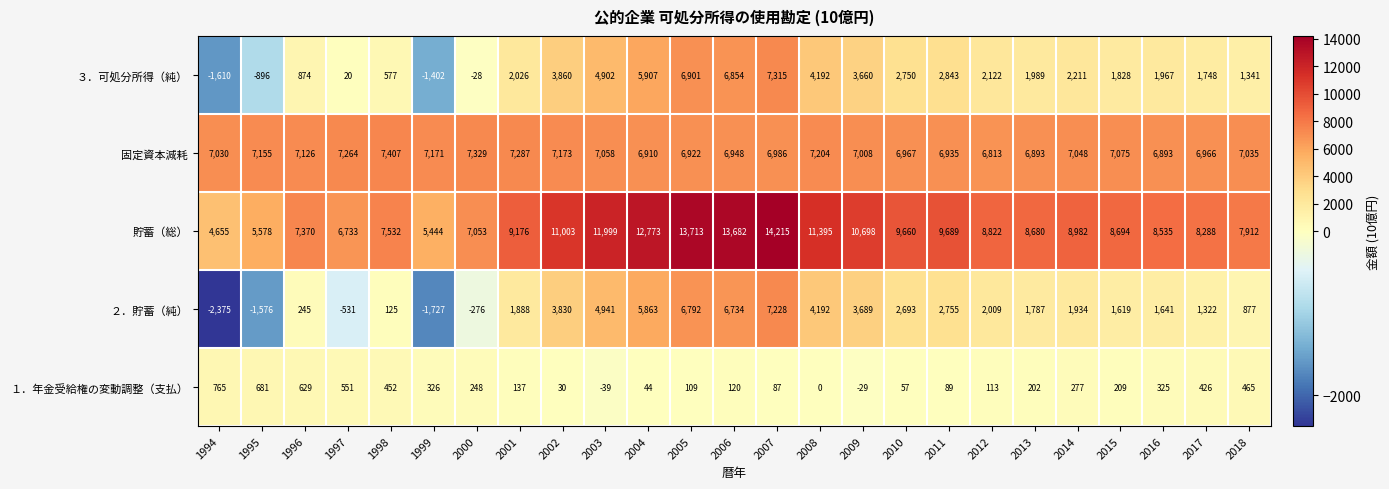

Count the number of data series in this chart.

5